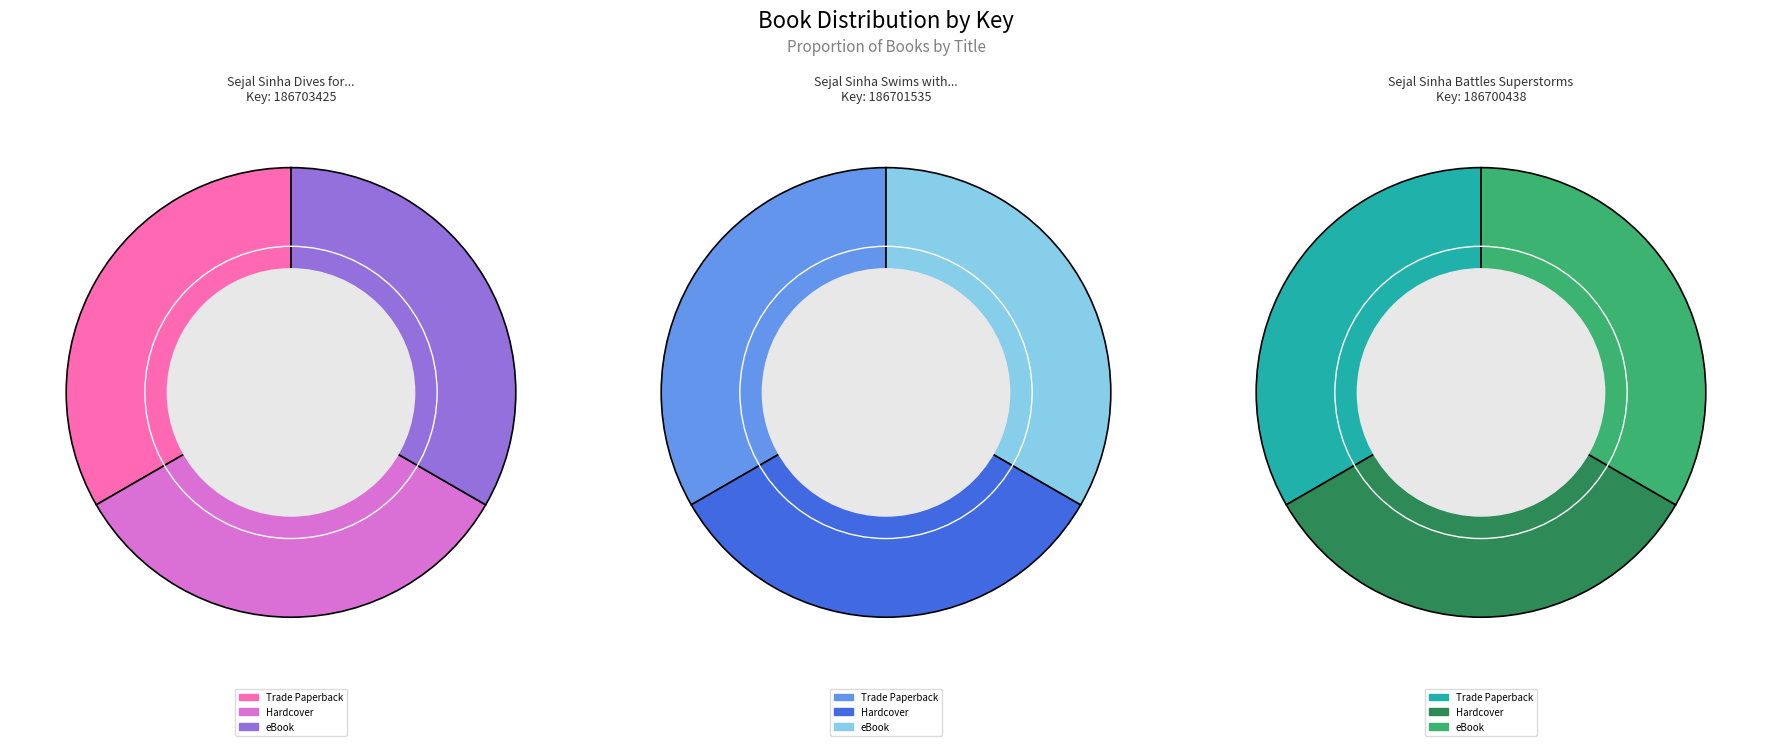

How many segments does this pie chart have?

3